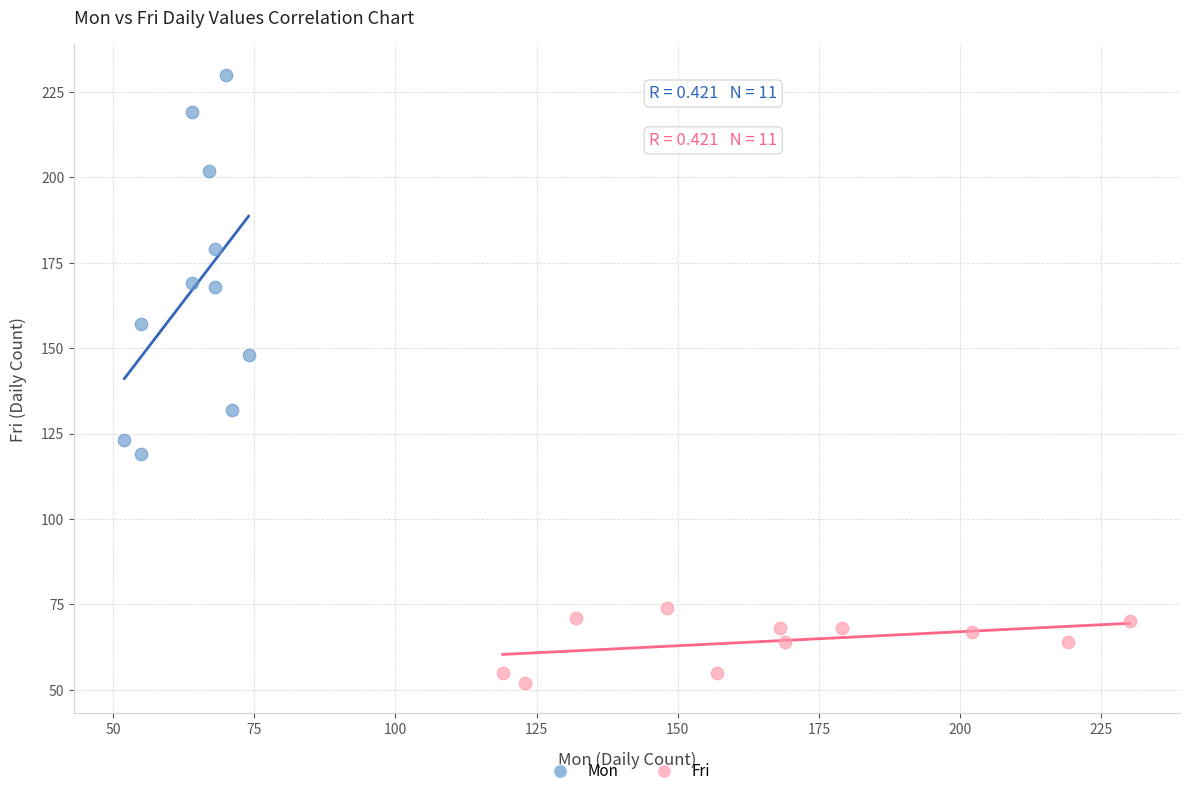

What are all the series names shown in the legend?

Mon, Fri